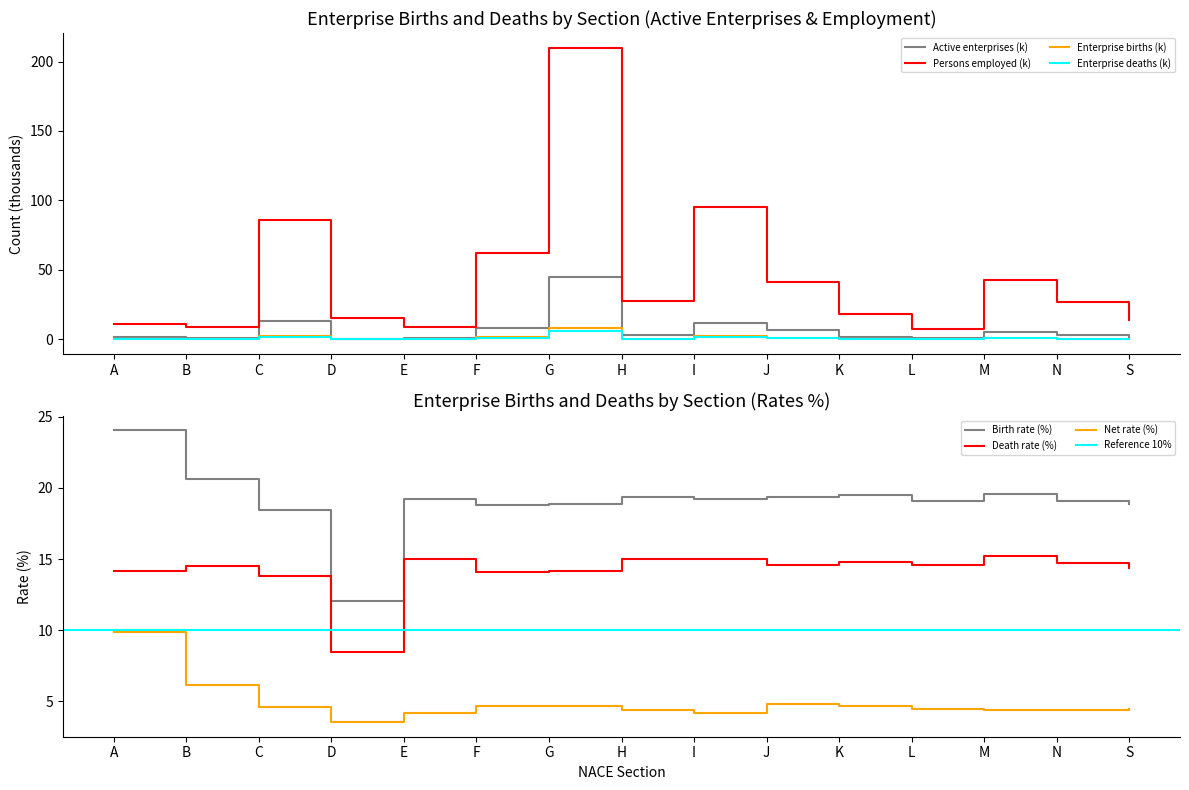

At which category does Death rate reach its first local valley?

D